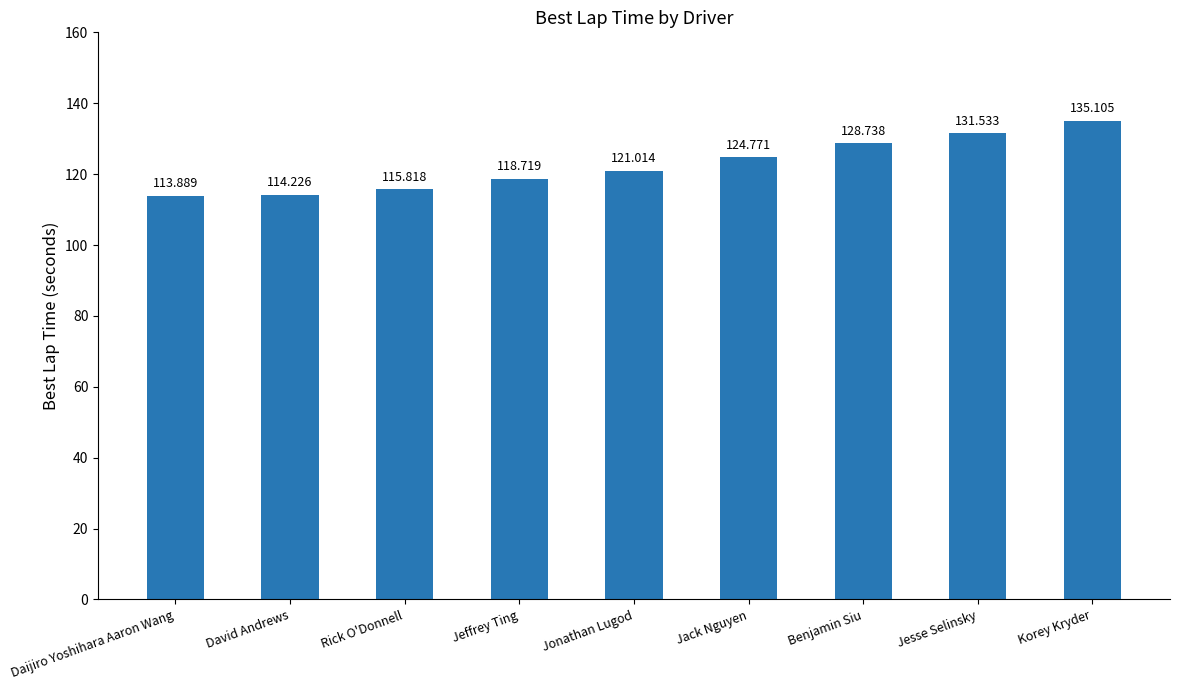

List the labels in order of value, largest first.

Korey Kryder, Jesse Selinsky, Benjamin Siu, Jack Nguyen, Jonathan Lugod, Jeffrey Ting, Rick O'Donnell, David Andrews, Daijiro Yoshihara Aaron Wang